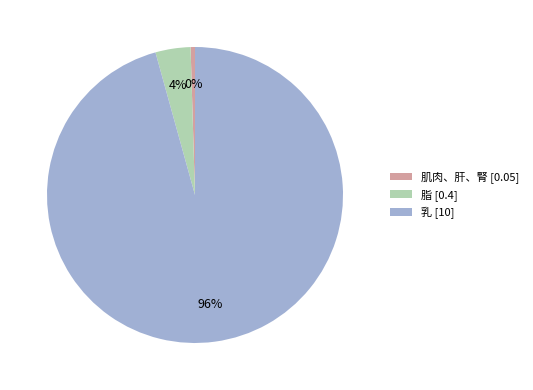

How many slices are in this pie chart?

3